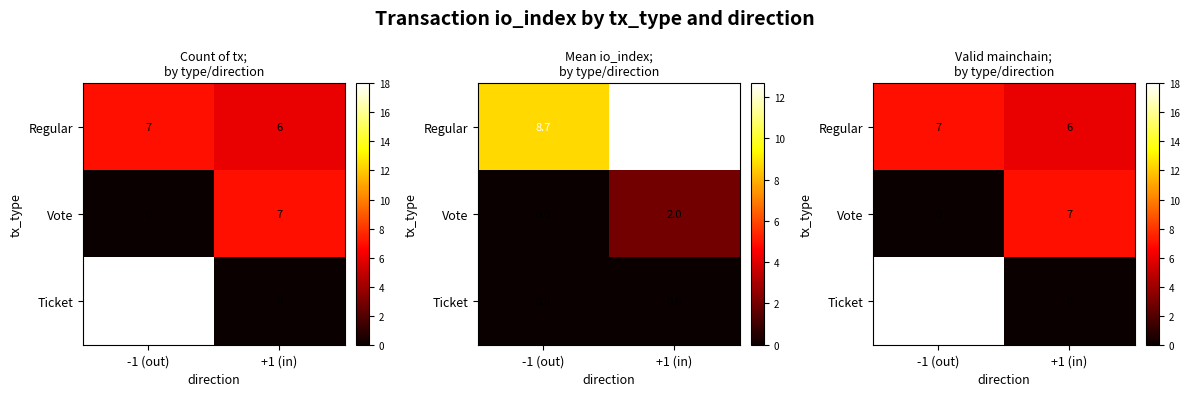

What is the sum of all Vote values?

7